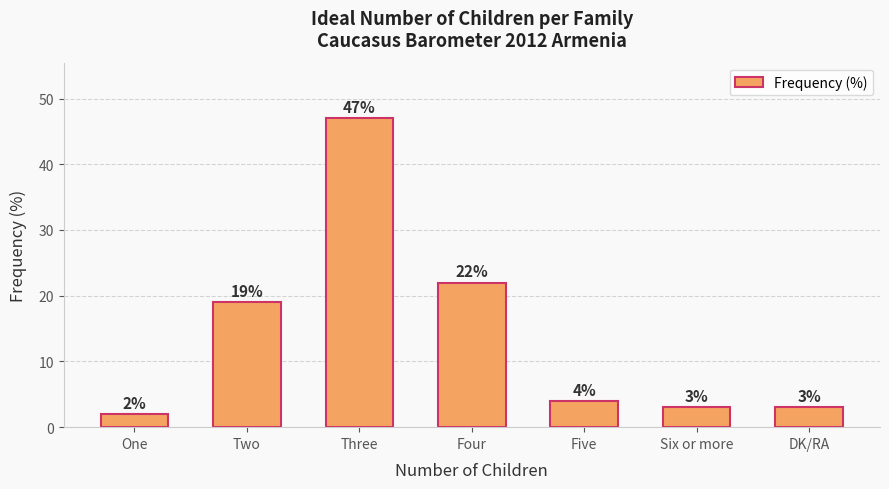

What is the difference between the maximum and second lowest values?

44